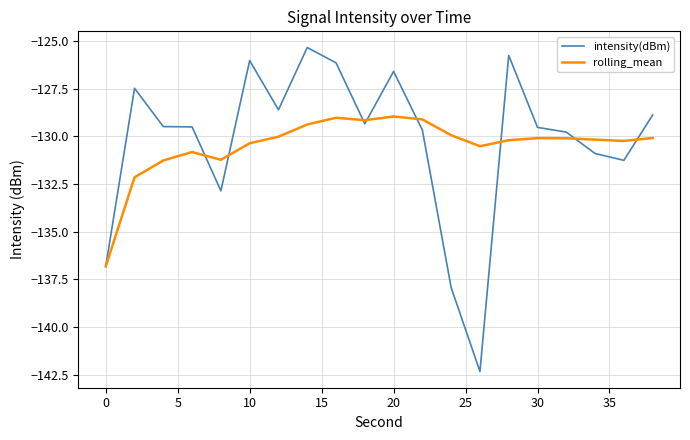

True or false: rolling_mean and intensity(dBm) cross at least once.

True